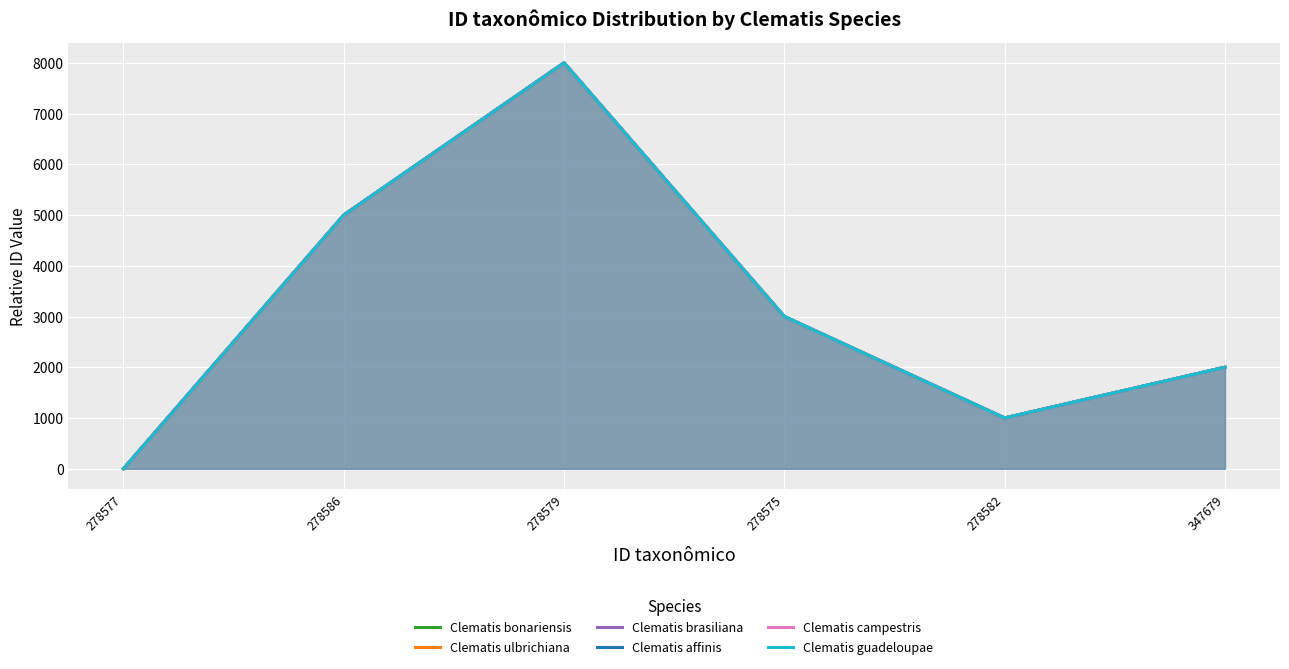

True or false: Clematis ulbrichiana and Clematis bonariensis cross at least once.

False